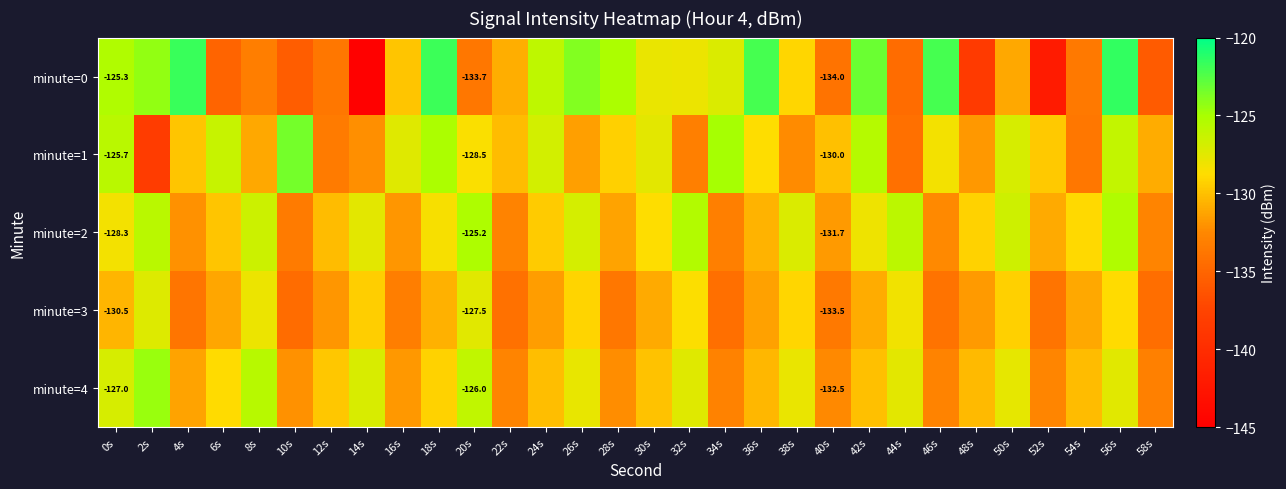

Which series changed the most between 8s and 46s?

minute=0